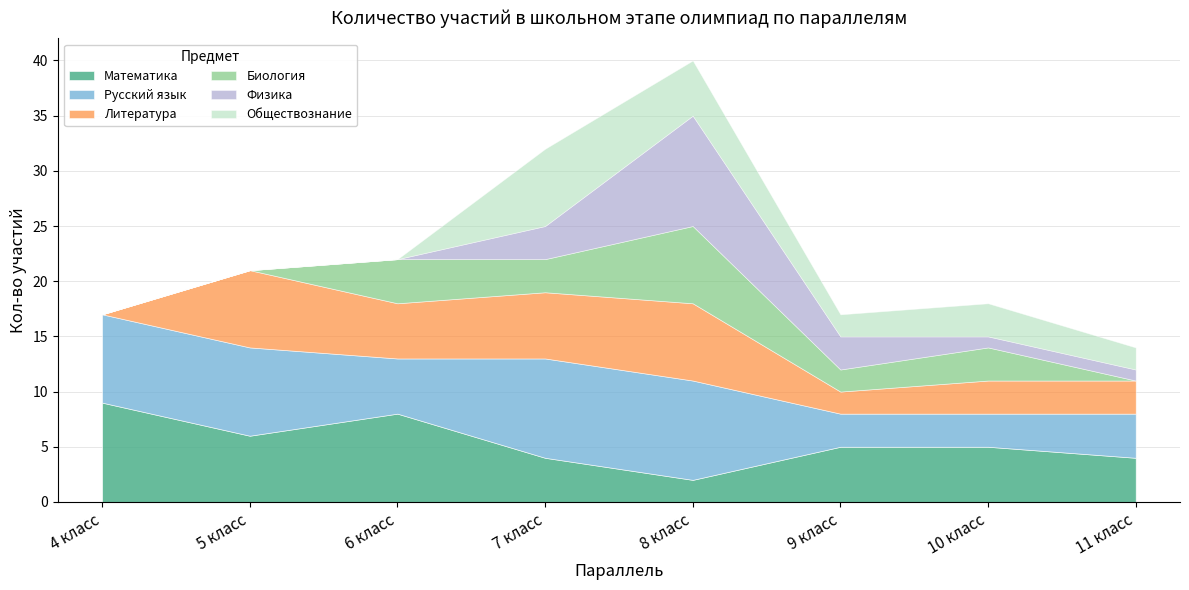

Which series ends up on top after the final intersection of Обществознание and Биология?

Биология